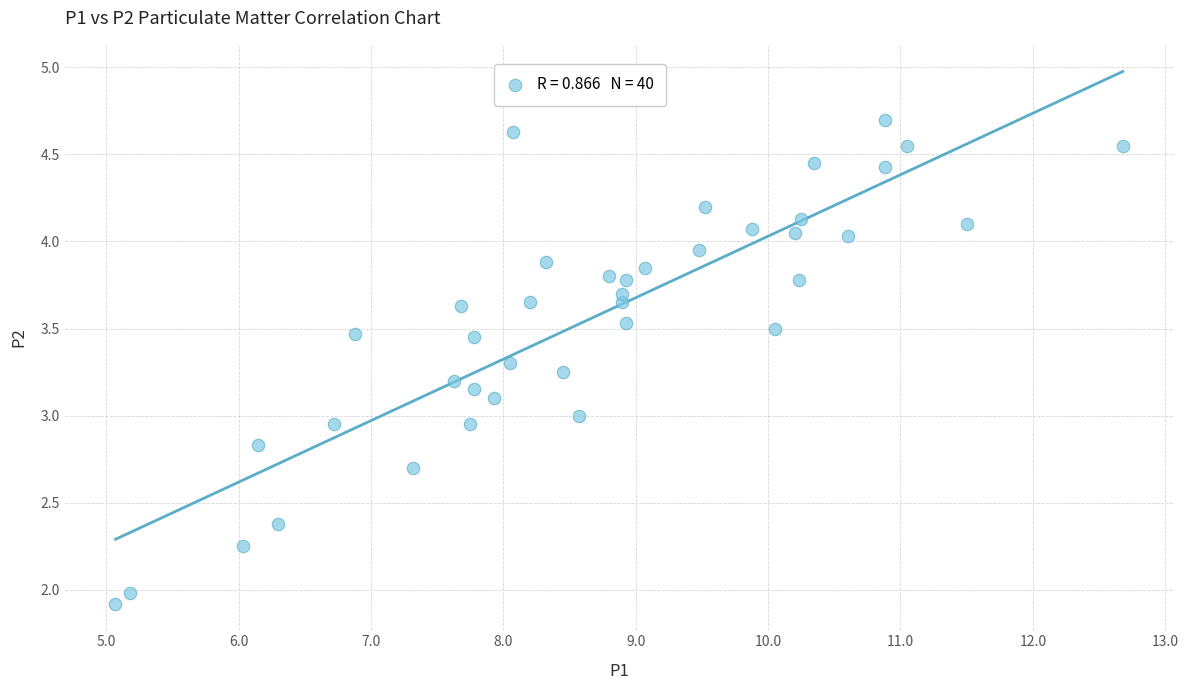

What is the range of Y values (max minus min)?

2.8